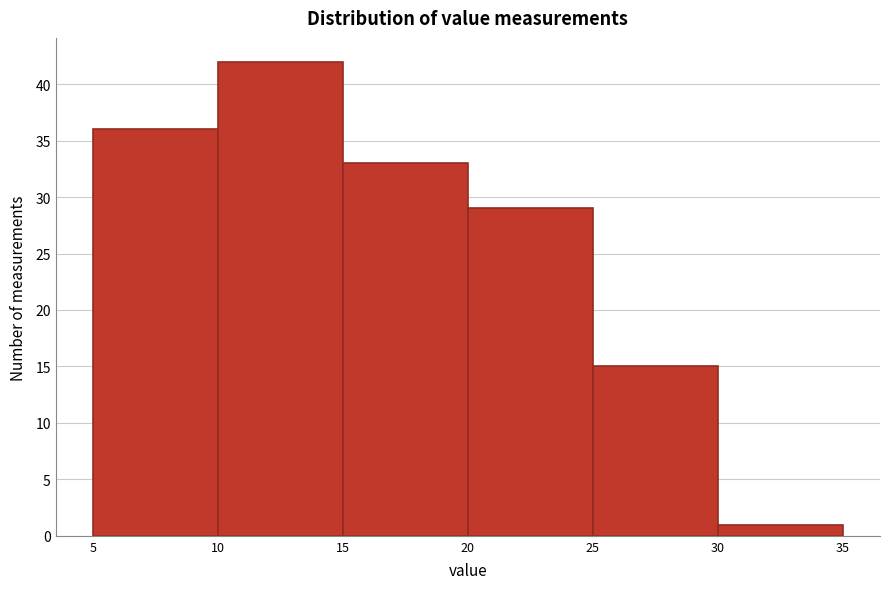

What is the height of the bar covering 5 to 10 on the x-axis? The values are not printed on the chart, so give them approximately, as read against the axis.

36